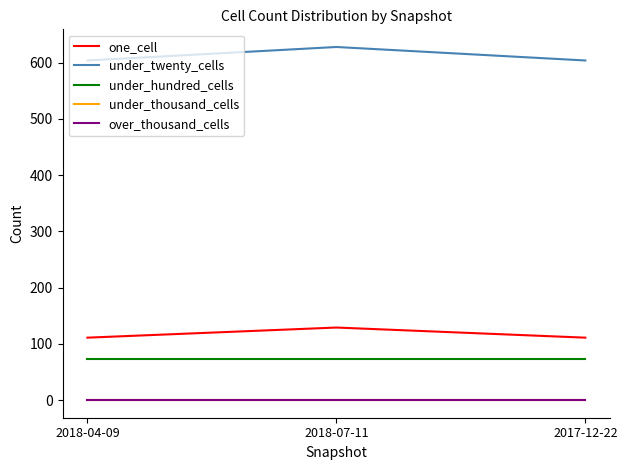

Does the chart have visible grid lines?

No